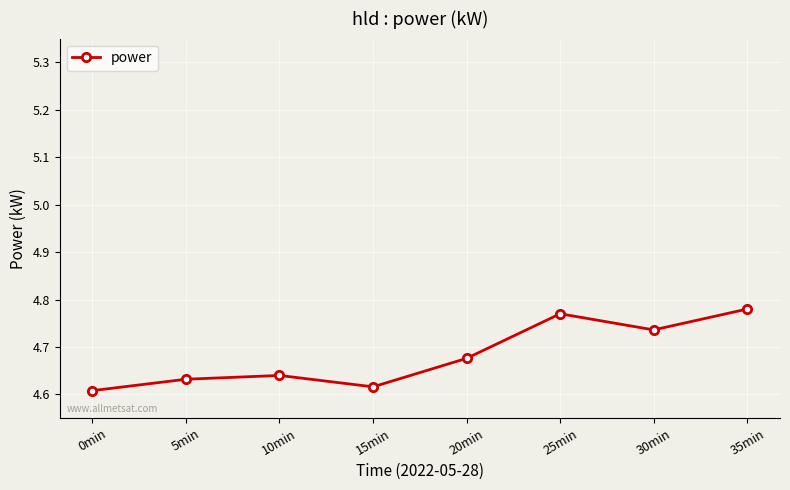

Which category has the highest value across all series?

35min